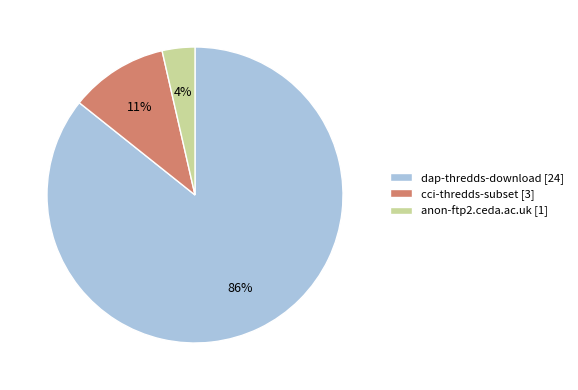

Is it true that anon-ftp2.ceda.ac.uk is 4% of the pie?

True